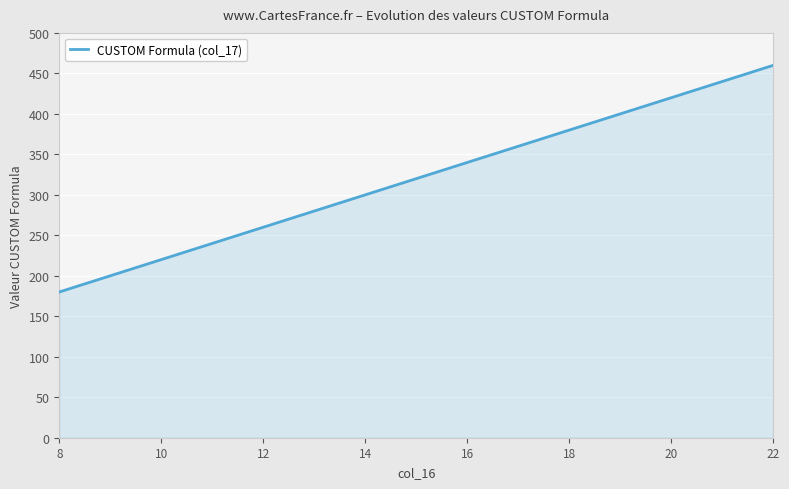

Does the chart have visible grid lines?

Yes